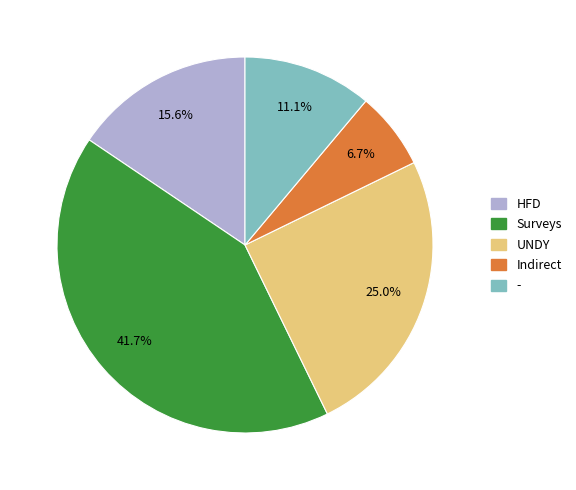

Which has a higher value, - or HFD?

HFD